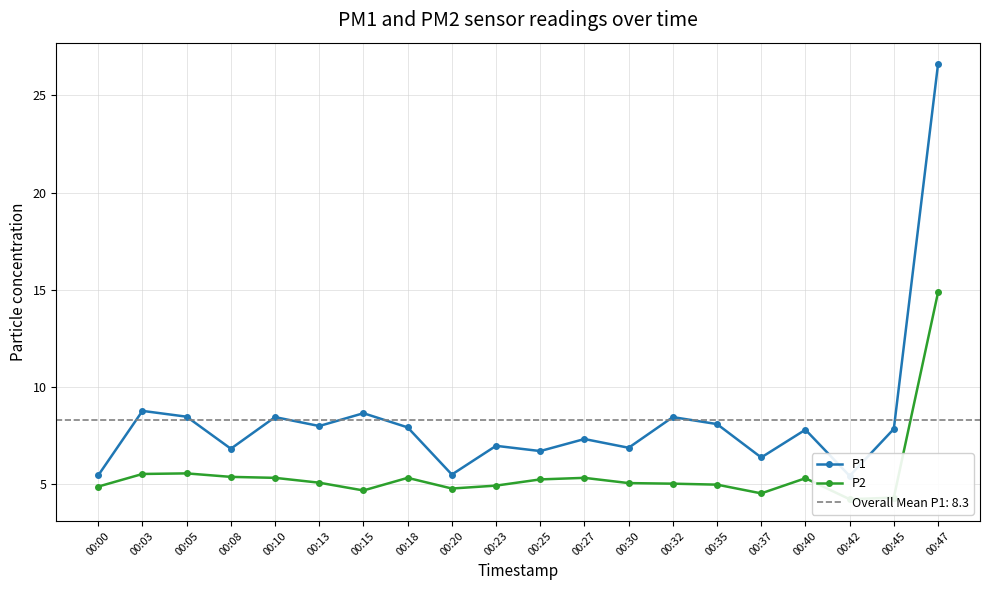

At which category is the sum across all series the highest?

00:47